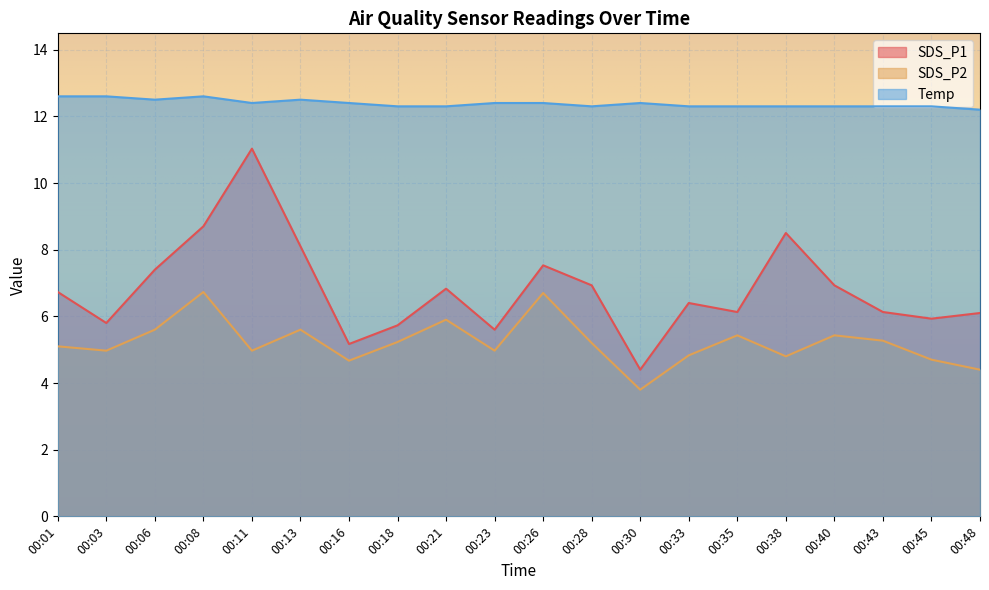

What is the sum of all SDS_P1 values?

136.1